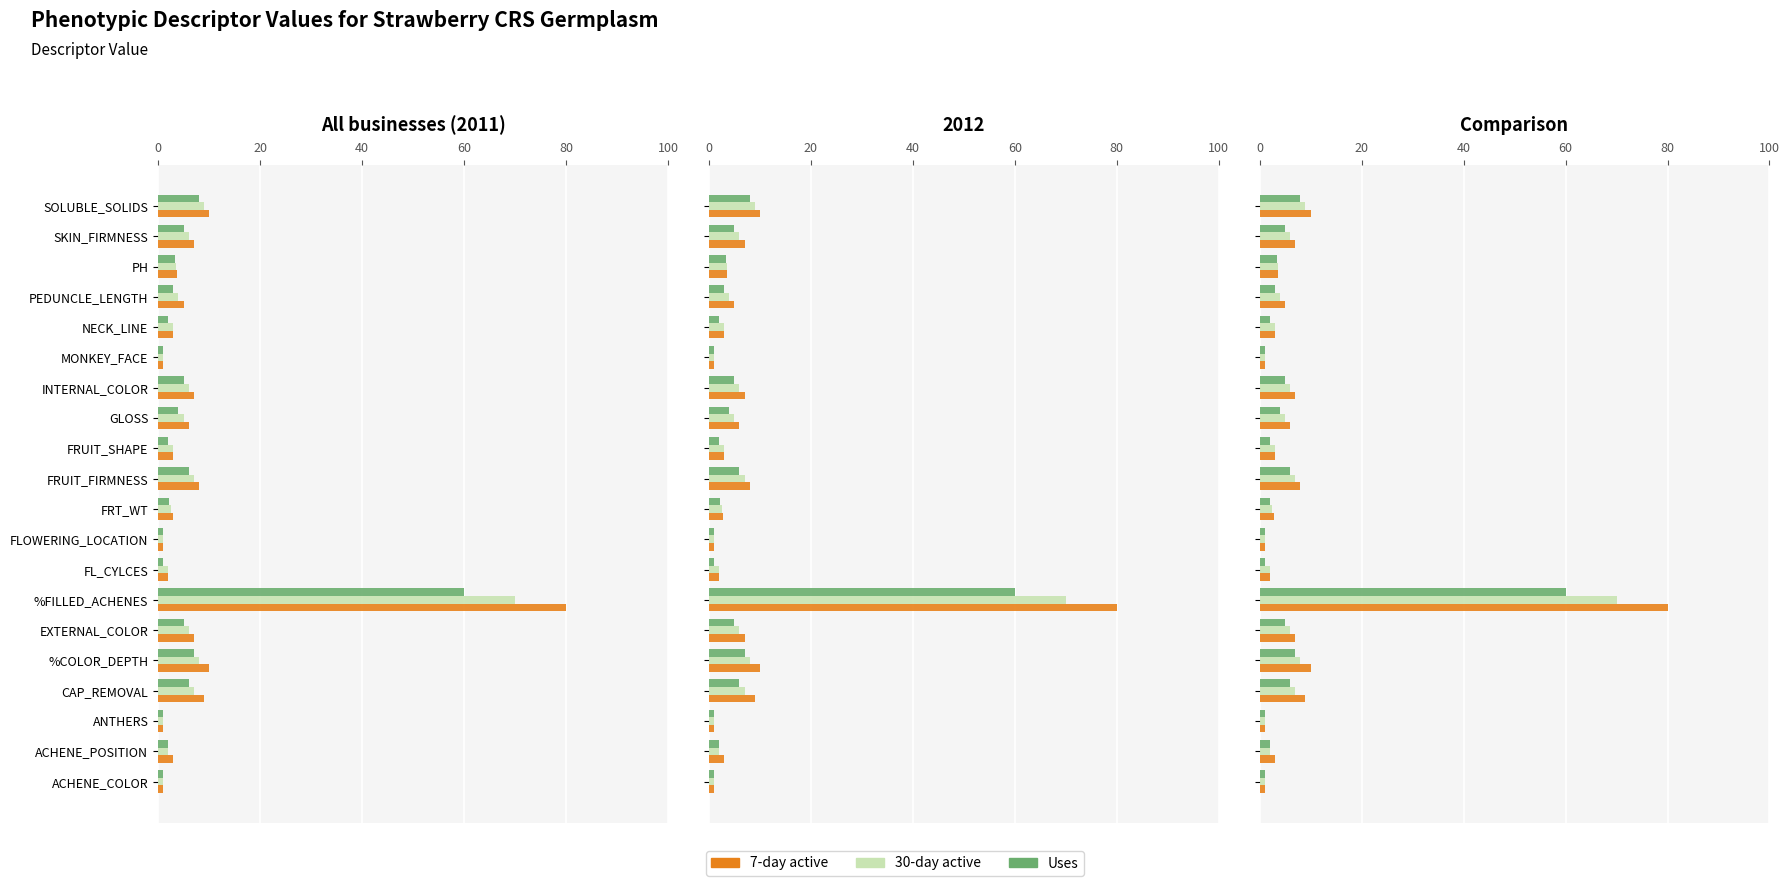

The value of 30-day active at FL_CYLCES is 2.8. True or false?

False